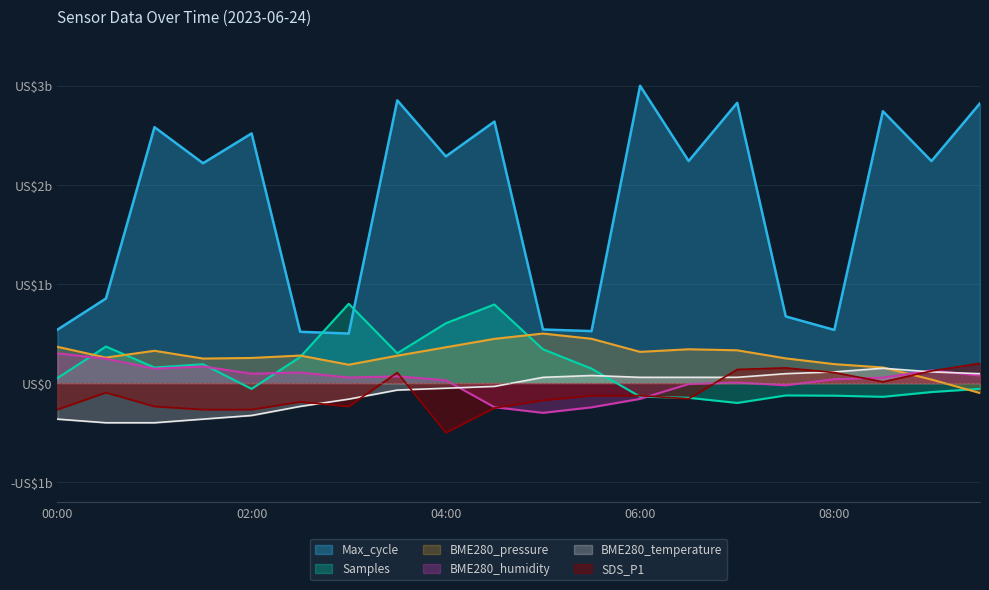

What is the label of the 17th point from the left?

08:00